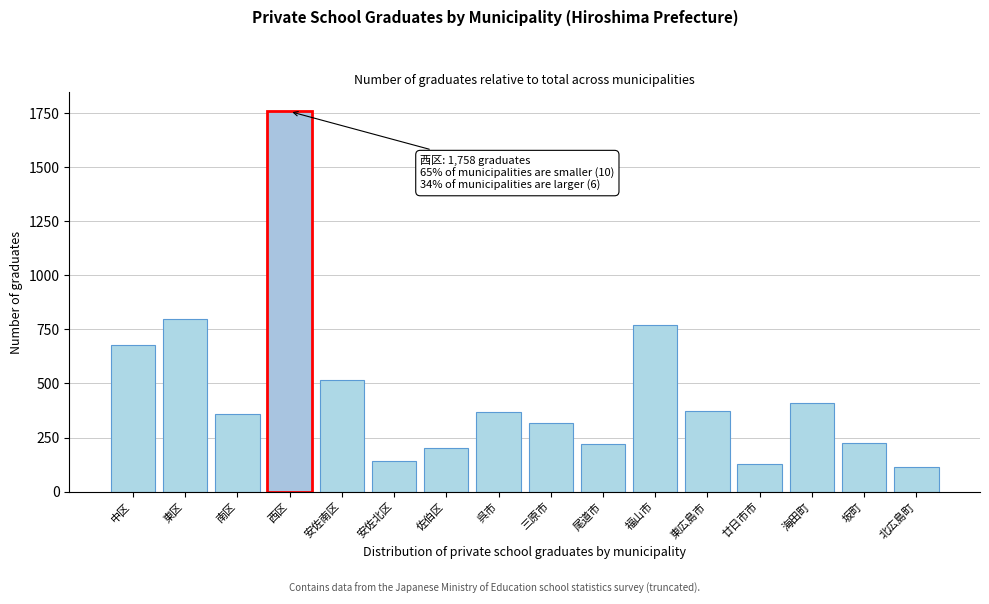

What is the value of the 10th bar from the left?

221